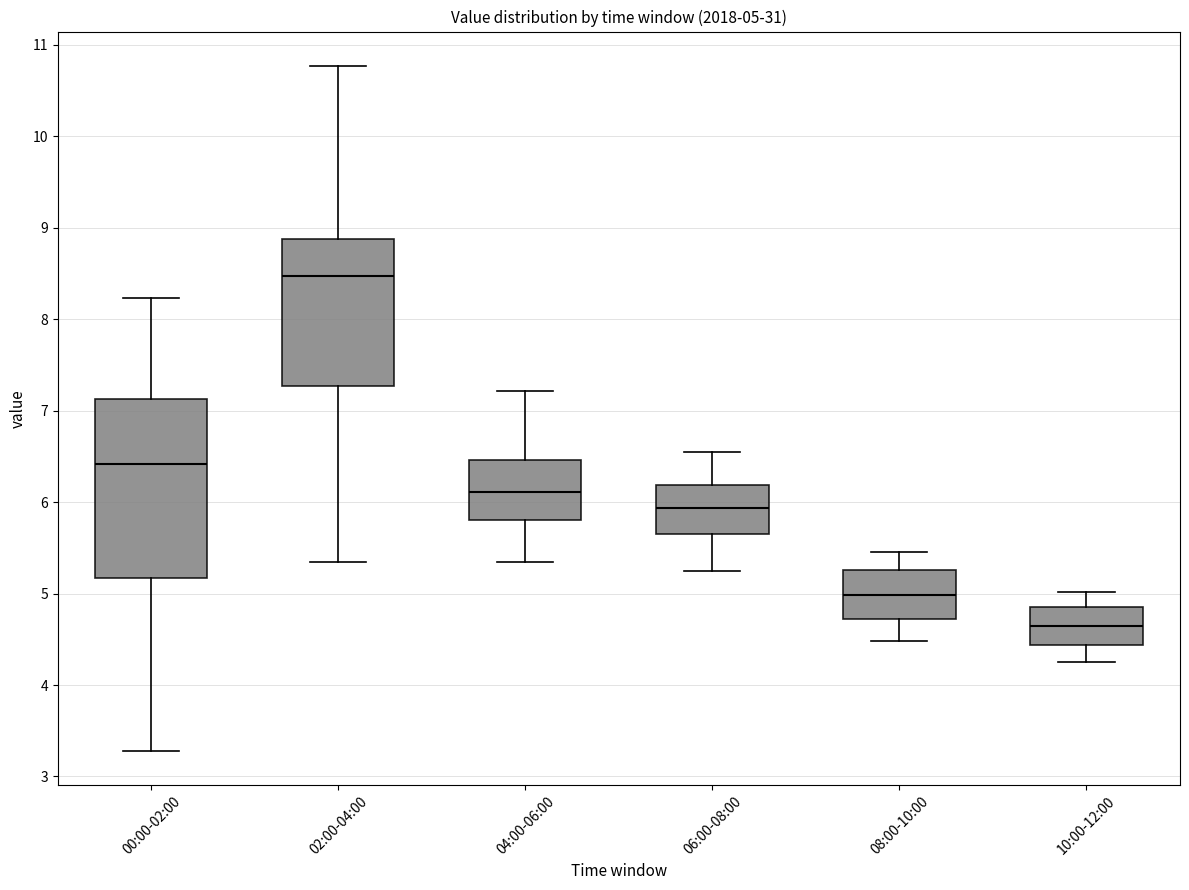

Comparing the boxes themselves (not the whiskers), which one is the tallest?

00:00-02:00